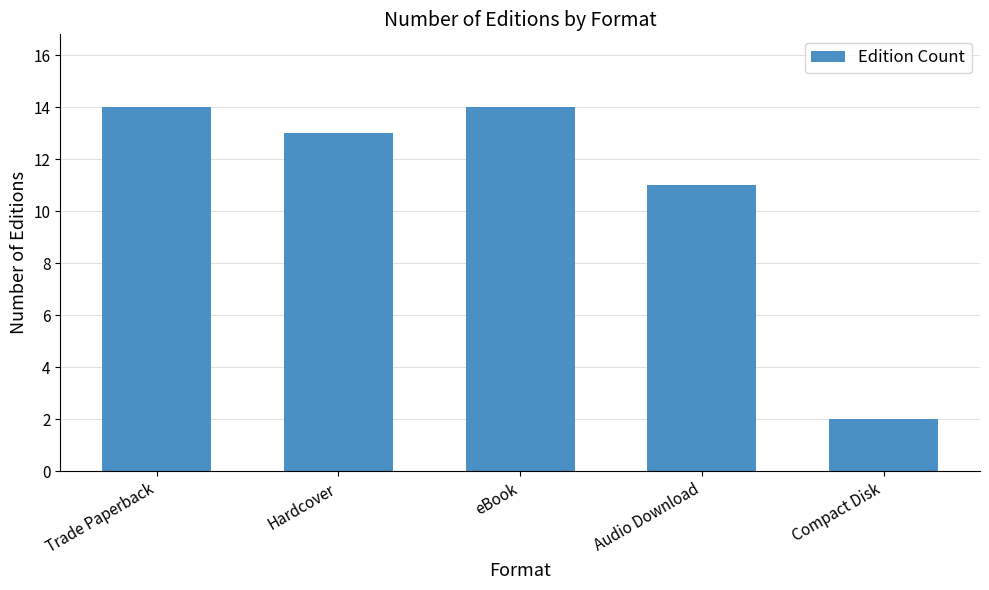

The chart shows a value of 11 at Audio Download. True or false?

True